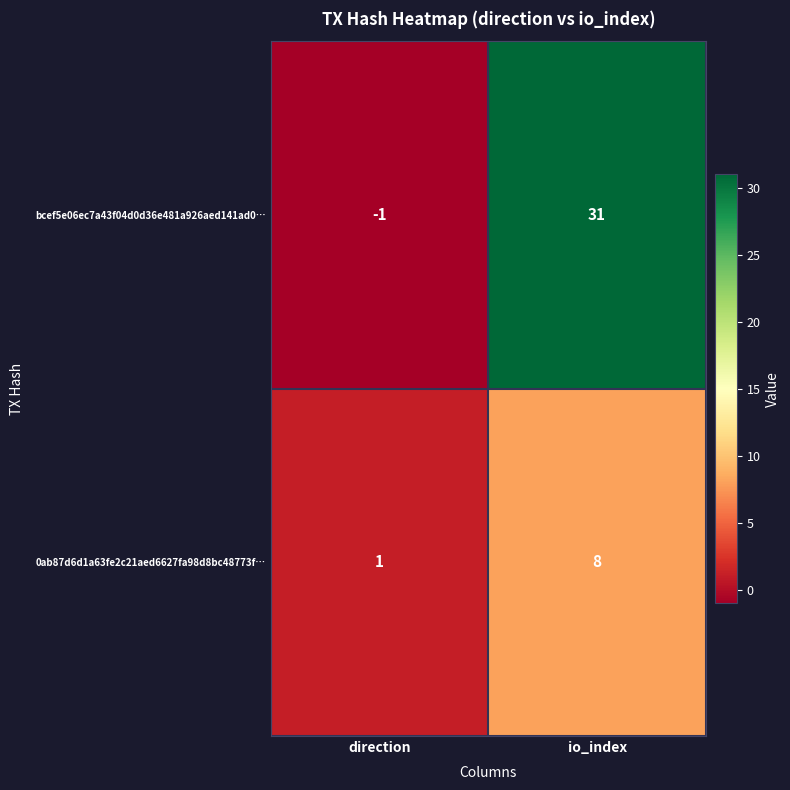

Which label corresponds to the smallest value in the chart?

direction